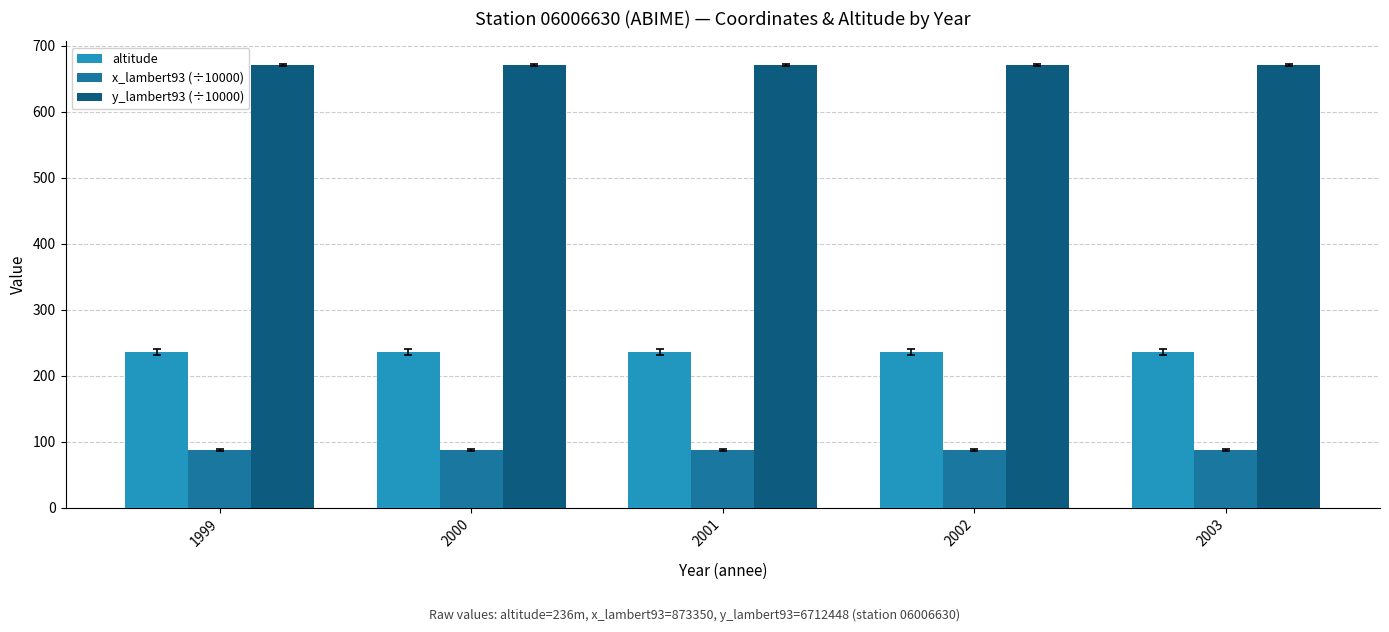

The x_lambert93 (÷10000) series shows 155.2 at 1999. True or false?

False